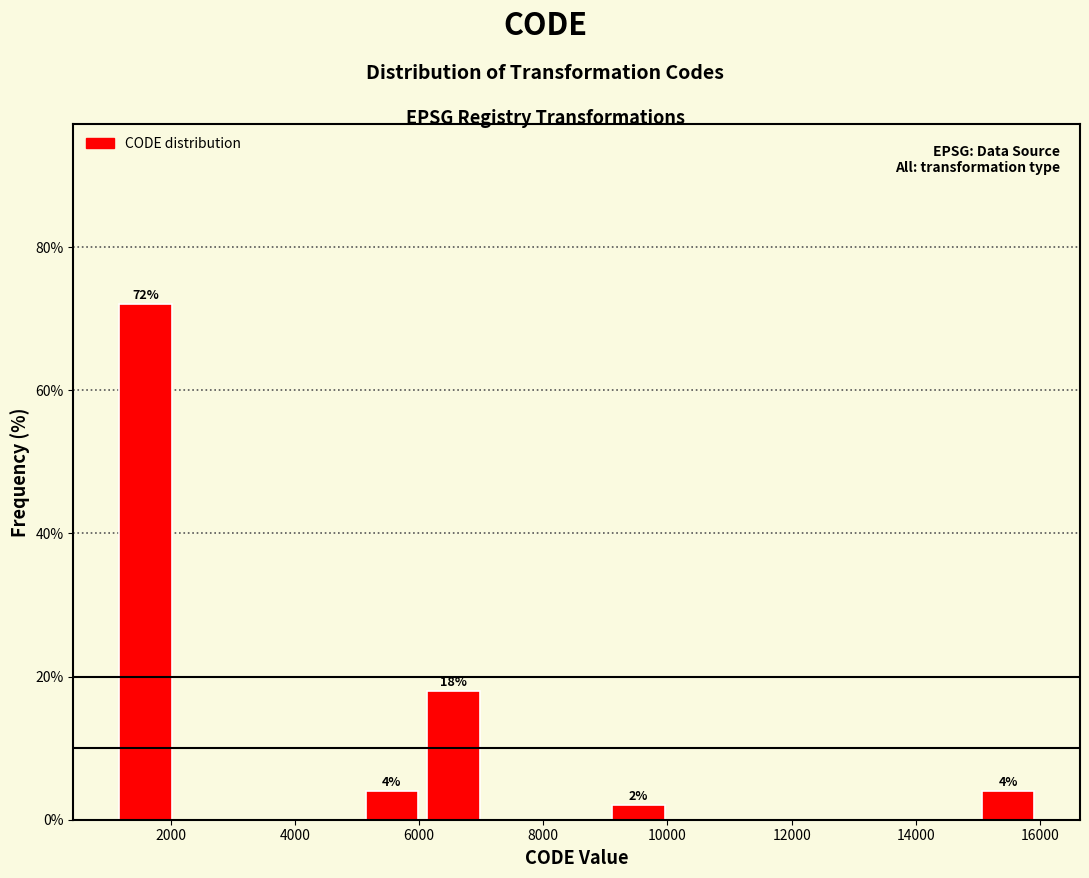

Over which range of the x-axis is the bar tallest?

1200 to 2000